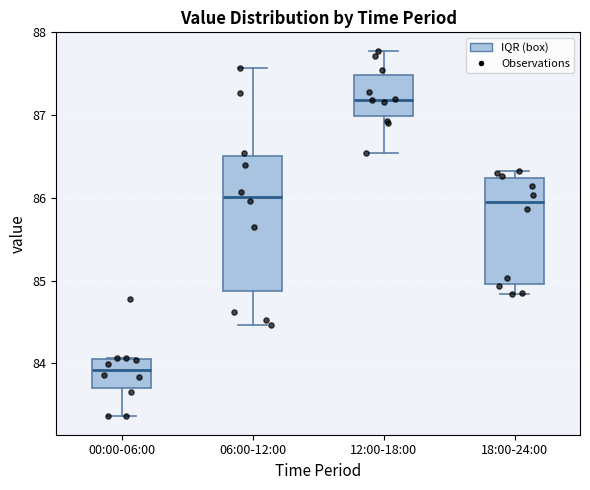

Which box has the highest median line?

12:00-18:00